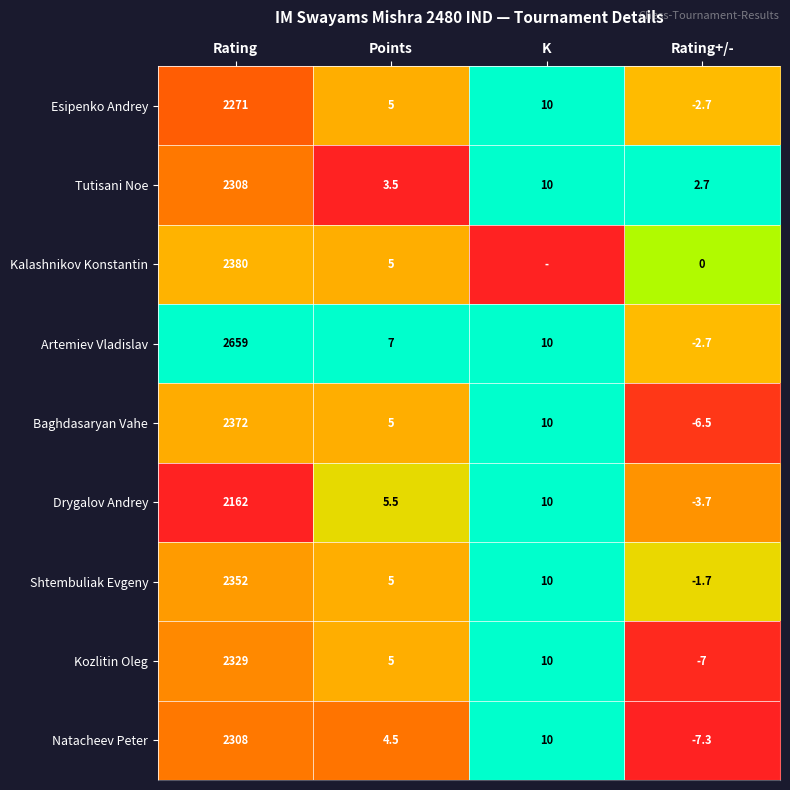

Where is Tutisani Noe nearest to the value 1155?

K